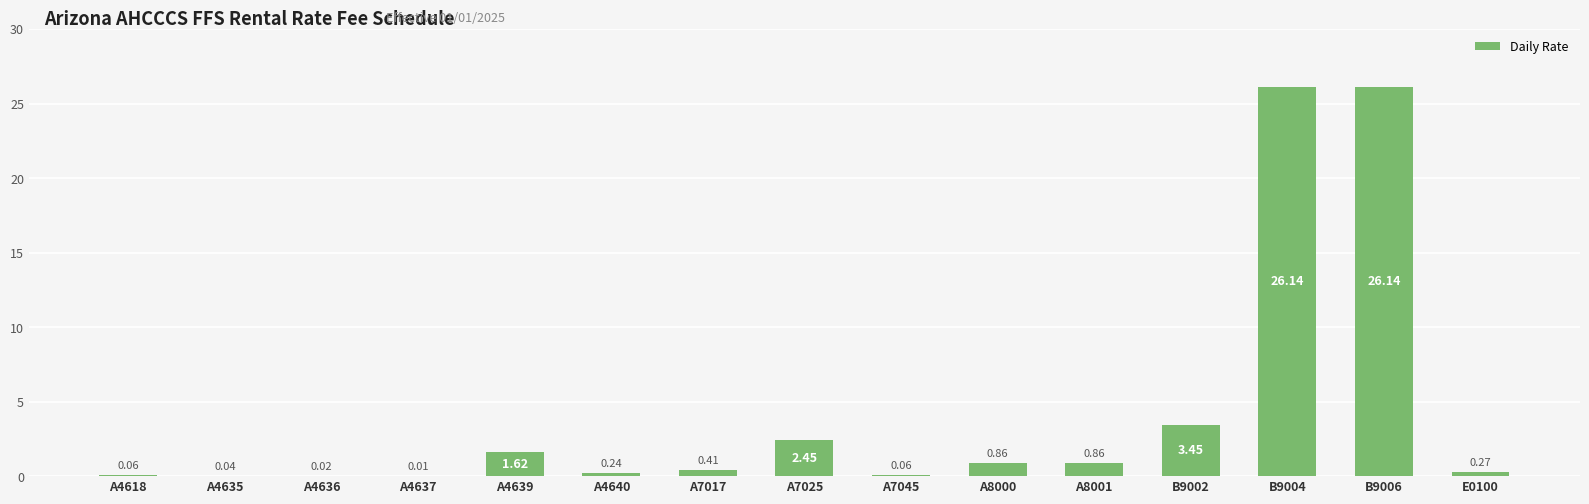

What is the average value?

4.2